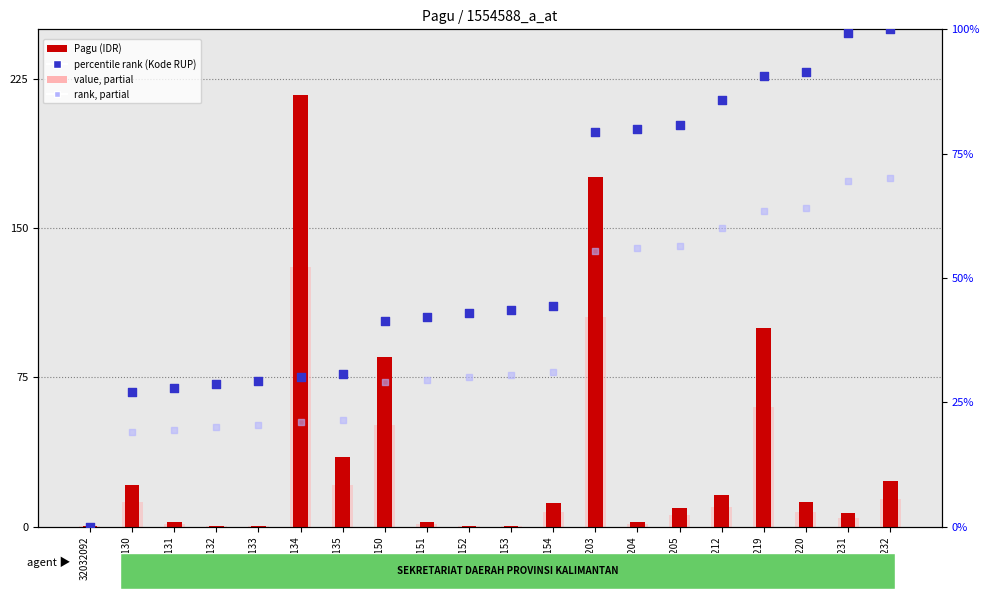

At which category is the sum across all series the highest?

32032134